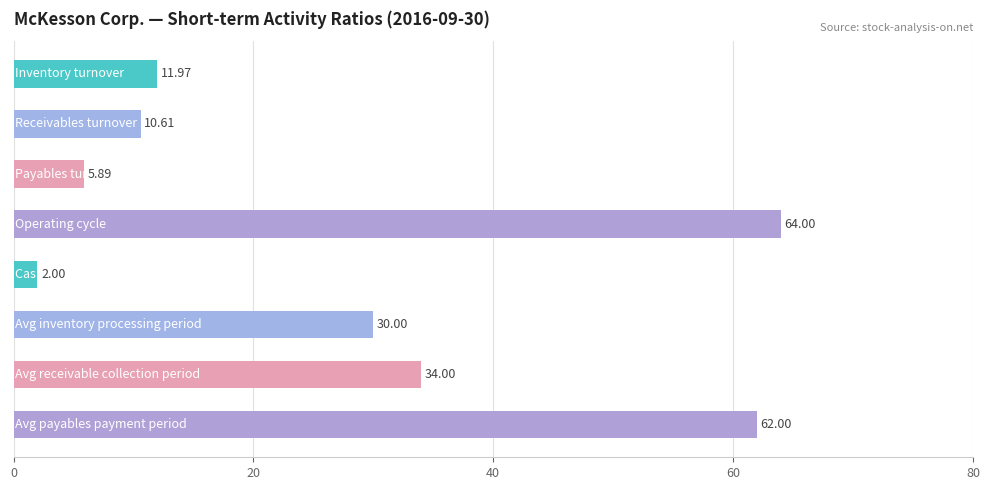

What is the sum of all values?

220.5